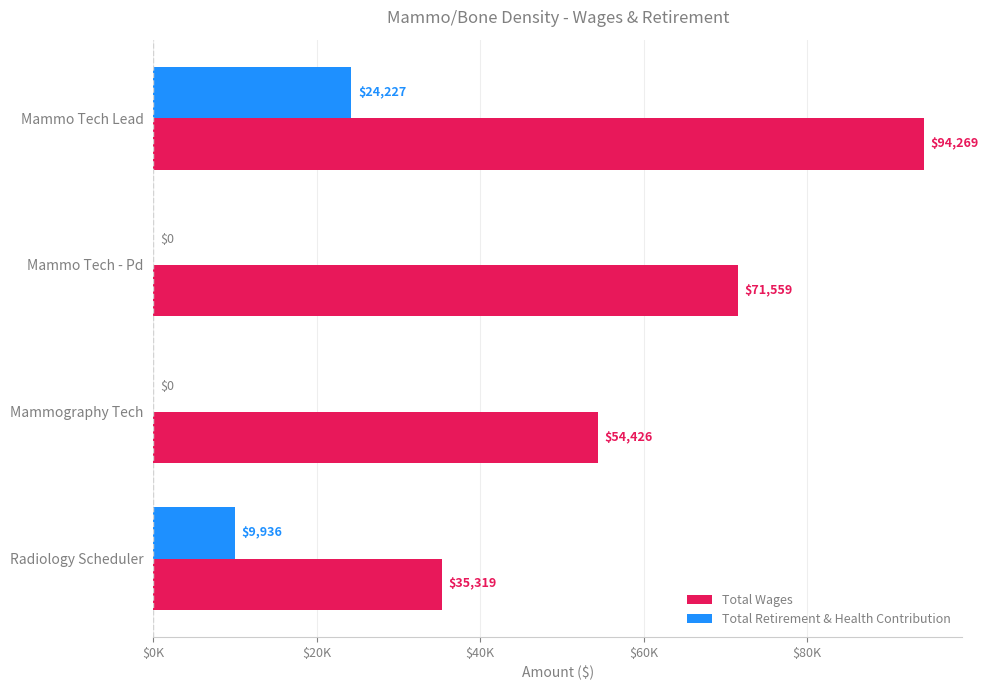

What are all the series names shown in the legend?

Total Wages, Total Retirement & Health Contribution